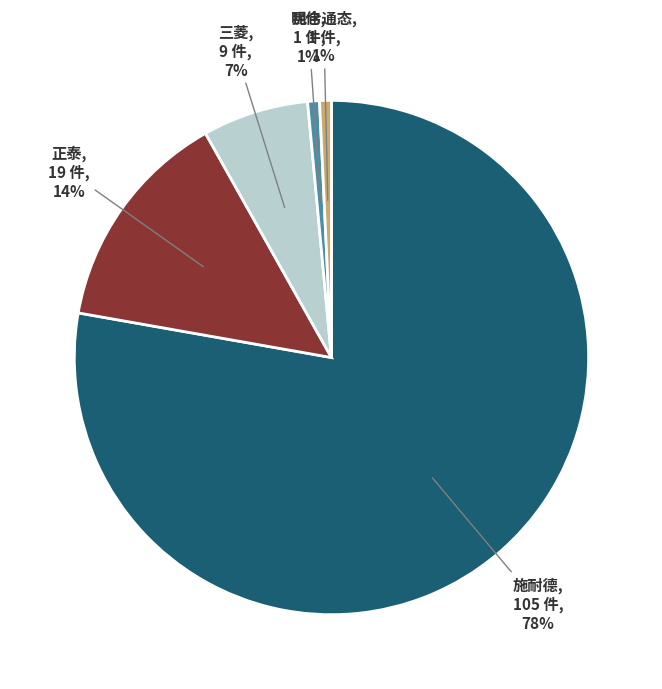

Does any single category account for the majority?

Yes